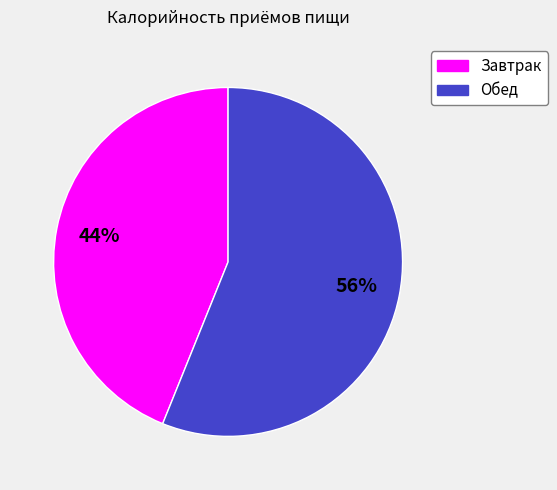

The Завтрак slice represents 37% of the pie. True or false?

False